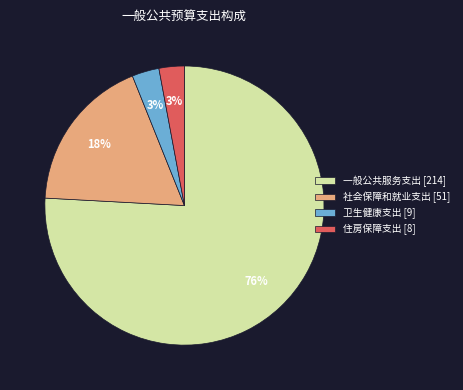

Which has a higher value, 卫生健康支出 [9] or 社会保障和就业支出 [51]?

社会保障和就业支出 [51]